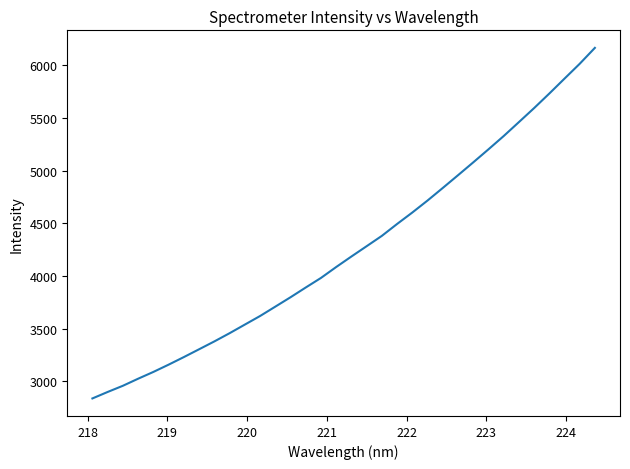

What is the minimum value shown in the chart?

2836.7